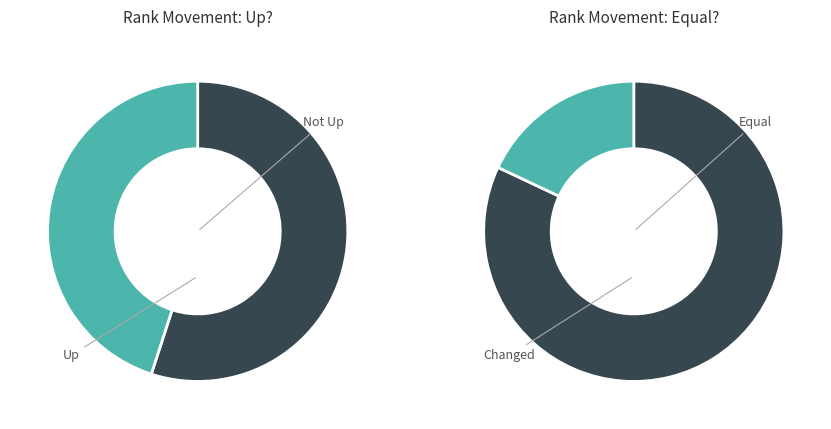

To the nearest percent, what is the difference between the equal and up slice percentages?

27%